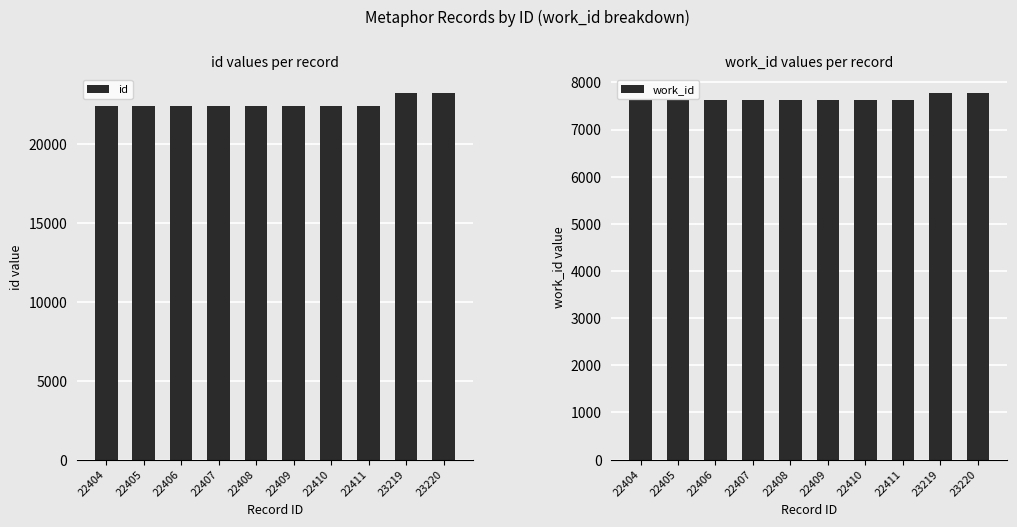

The work_id series shows 7776 at 23219. True or false?

True